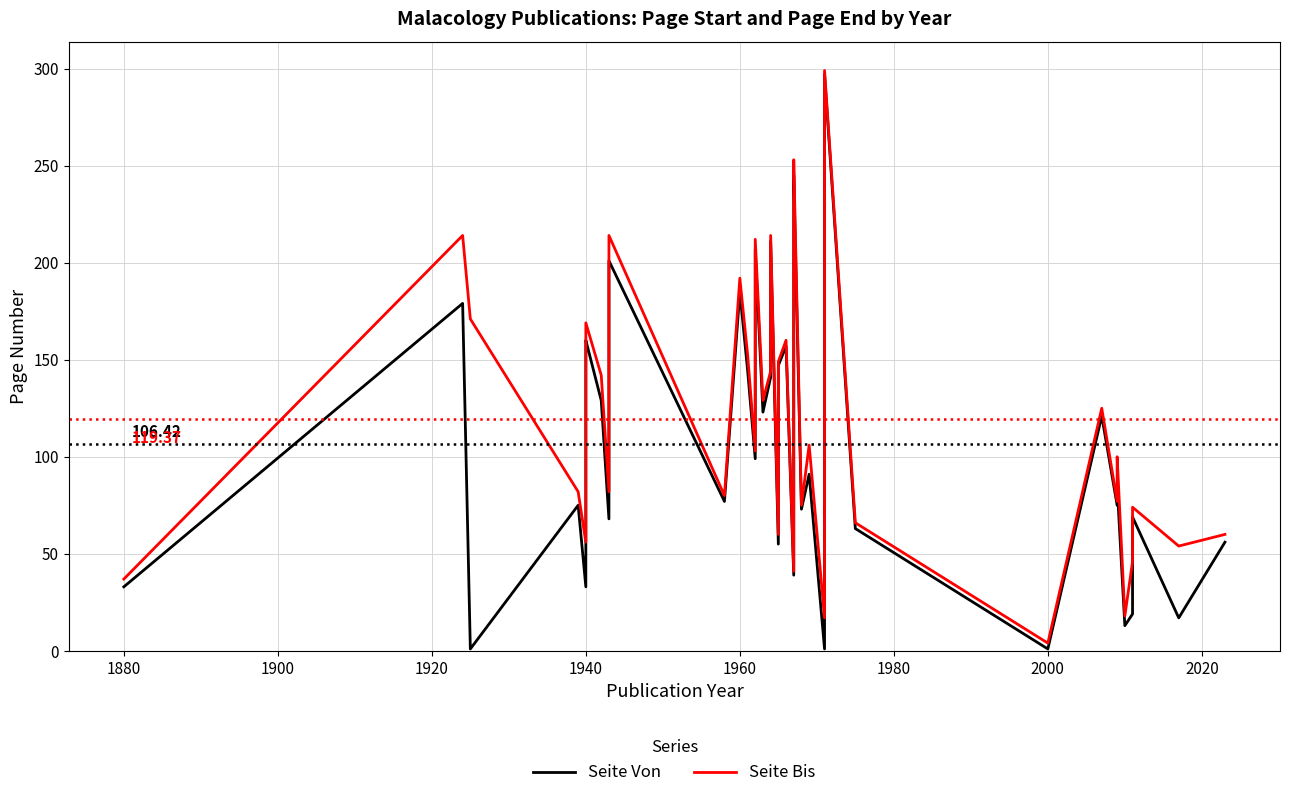

What are all the series names shown in the legend?

Seite Von, Seite Bis